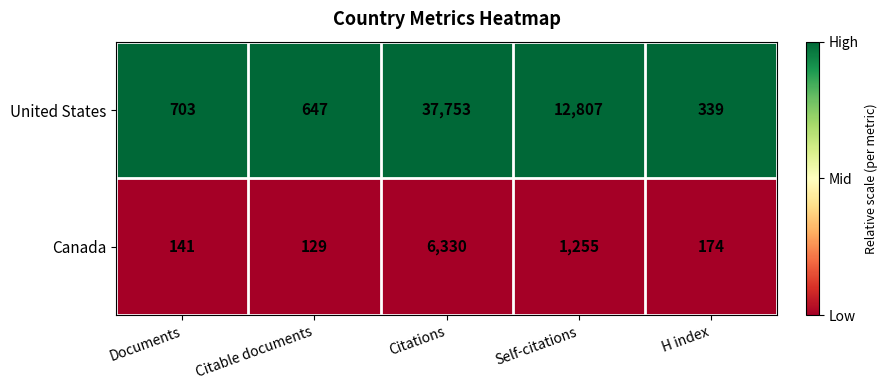

Which series has the largest total across all categories?

United States